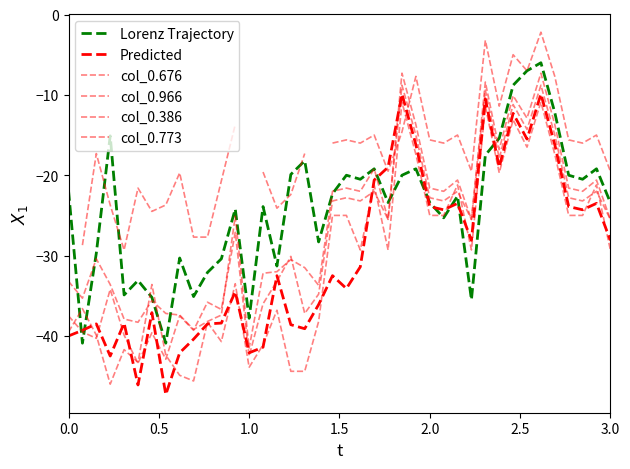

Does the chart display data point markers on the line(s)?

No